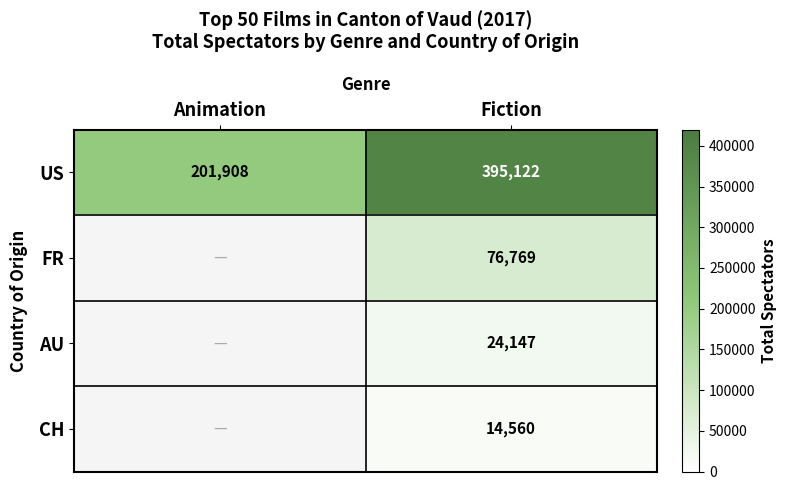

At which category is the sum across all series the highest?

Fiction